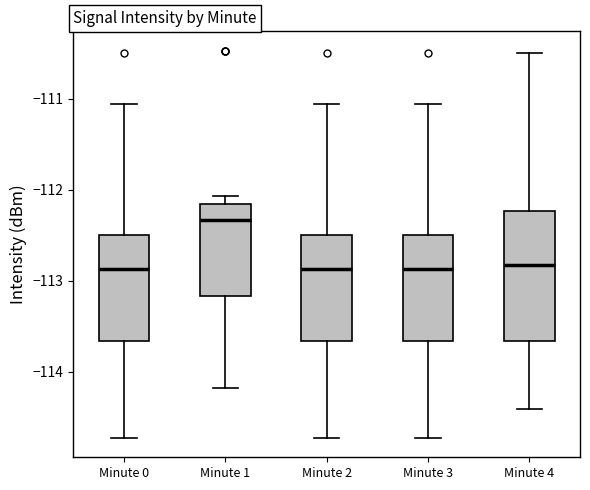

Which box is the tallest, from its lower edge to its upper edge?

Minute 4